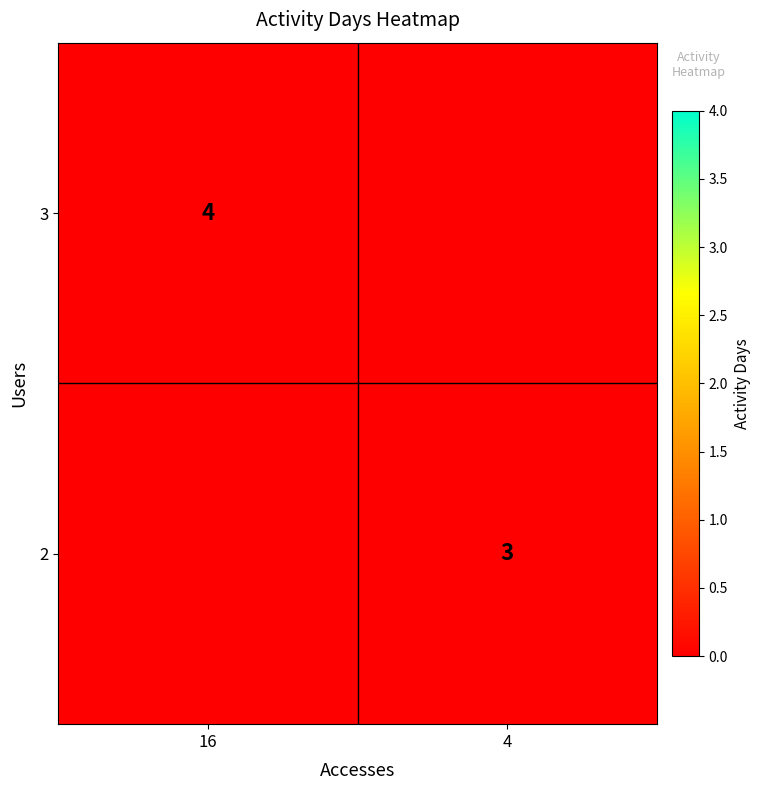

What is the total value across all series at 16?

4